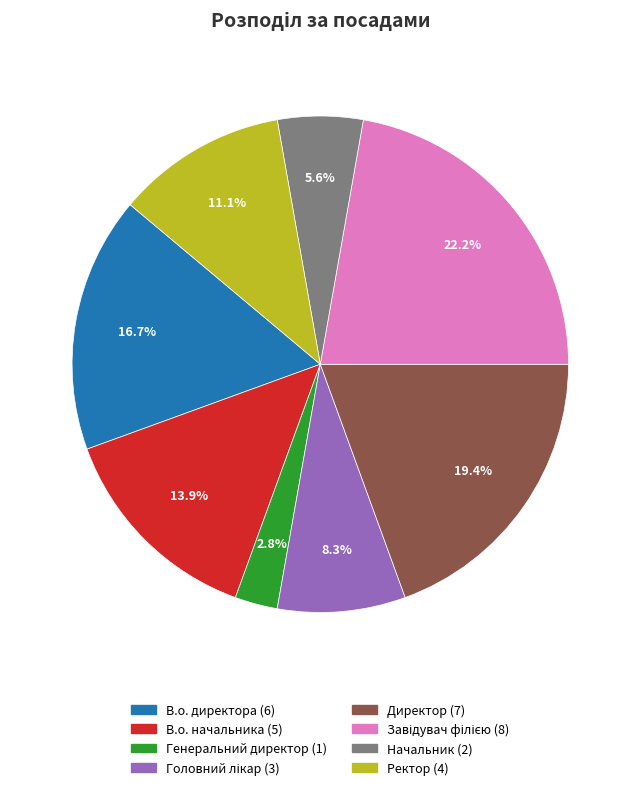

Does any single category account for the majority?

No